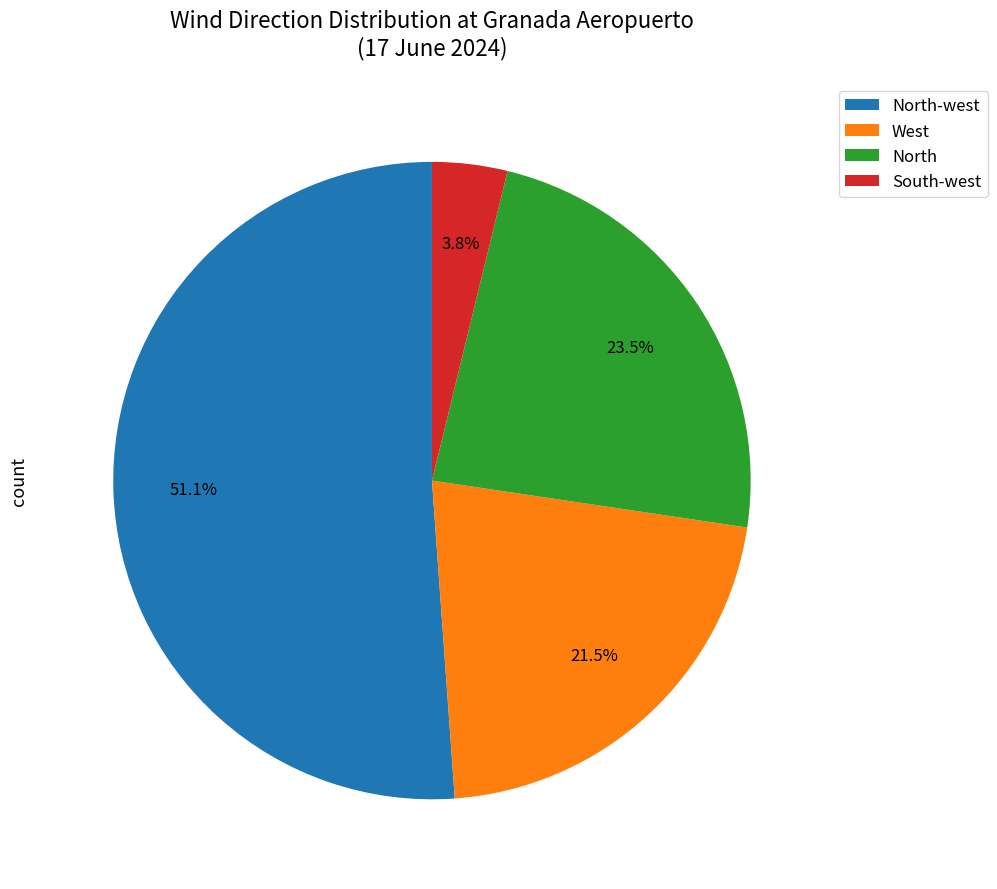

What is the largest slice in the pie chart?

North-west